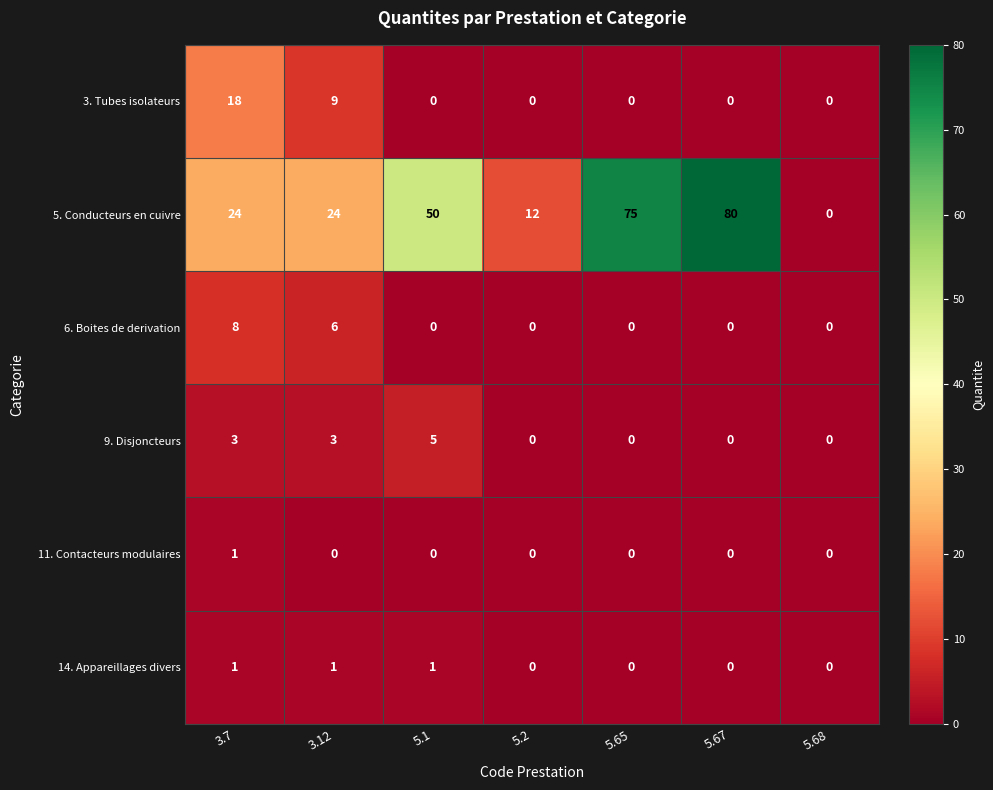

The value of 9. Disjoncteurs at 3.12 is 2. True or false?

False